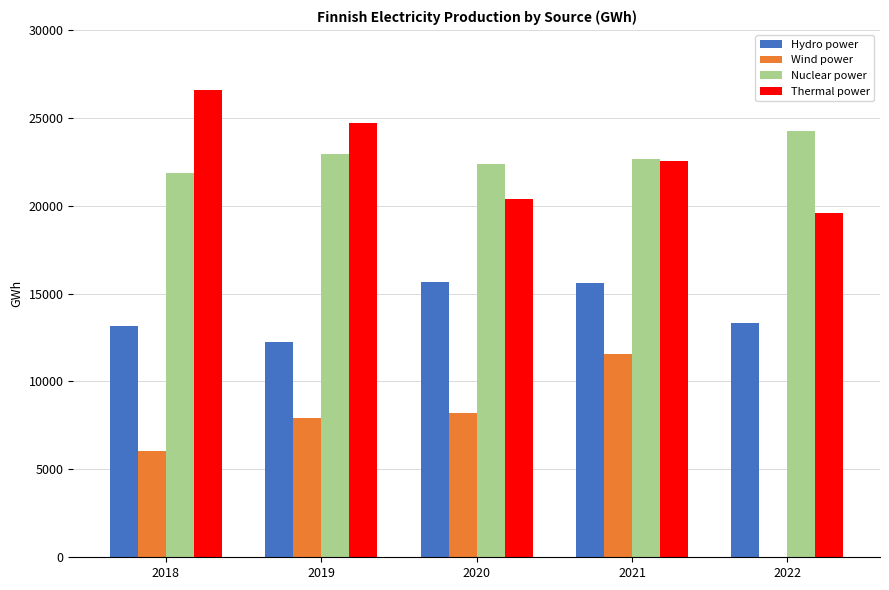

Where is Wind power nearest to the value 5780?

2018